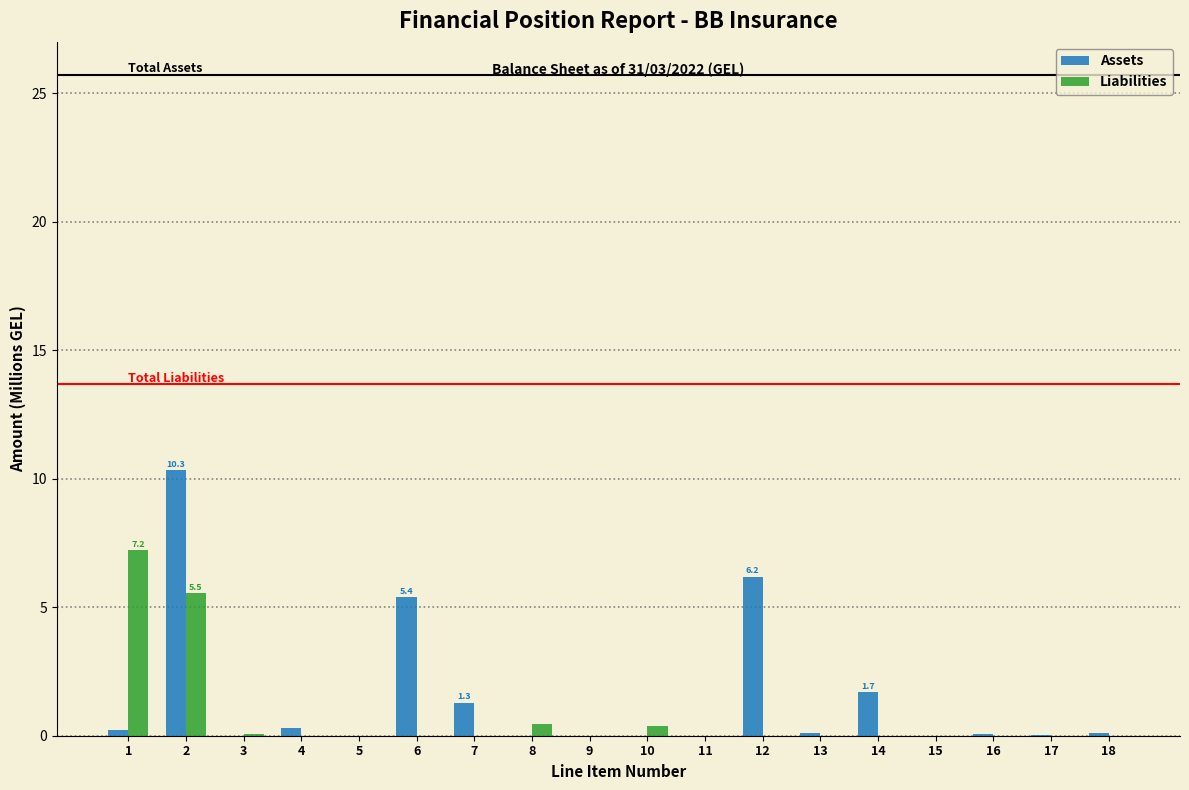

True or false: Liabilities has a value of 5.0 at 7.

False